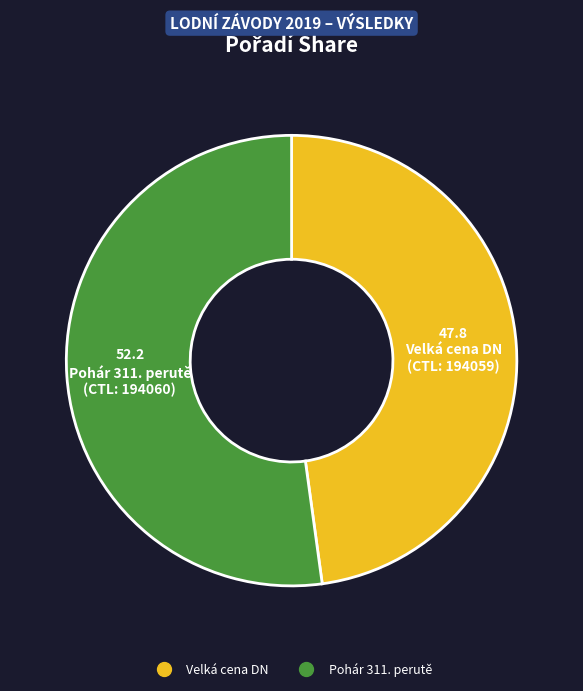

How many slices are in this pie chart?

2